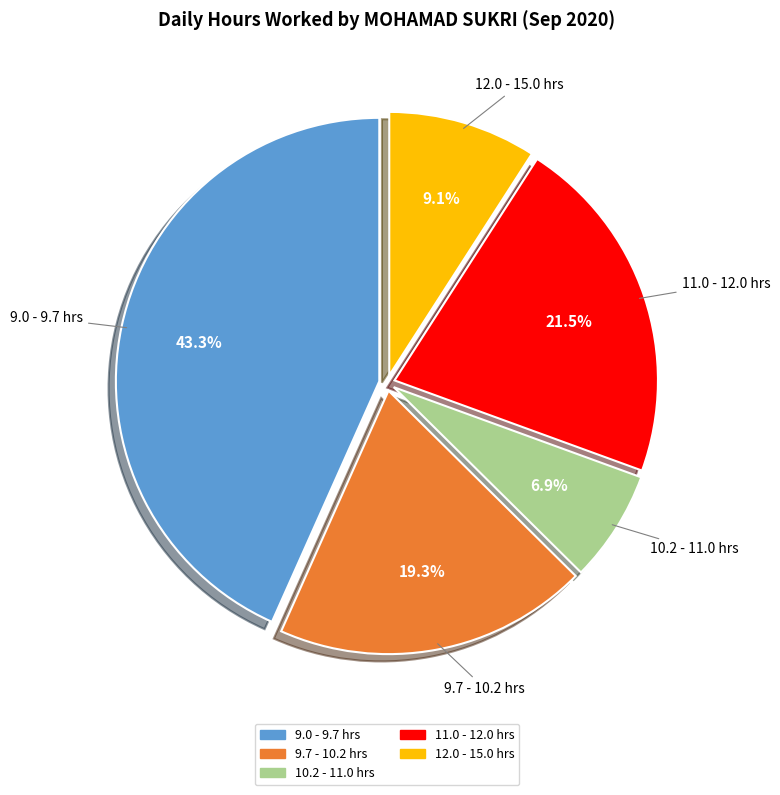

Is there a majority slice in this chart?

No